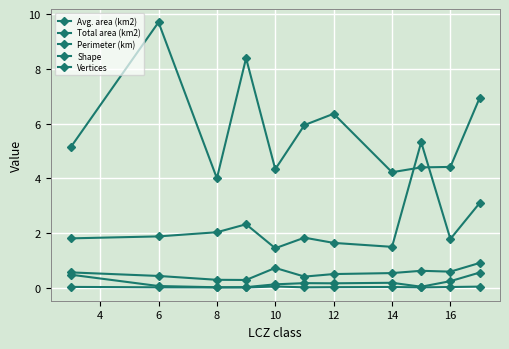

At how many categories does at least one series exceed 4?

10